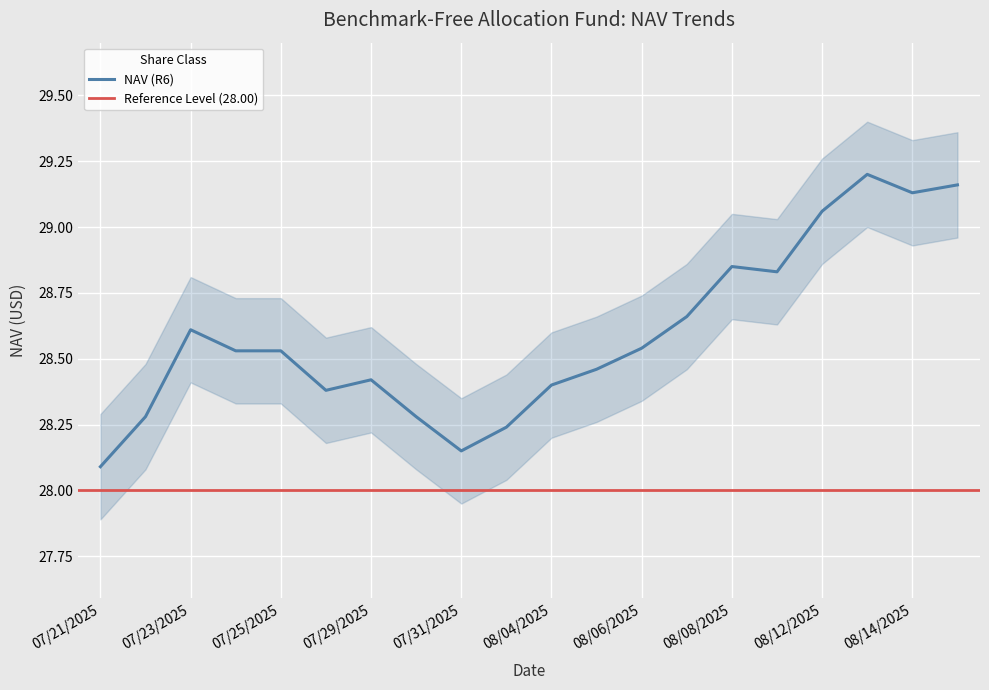

The value of NAV (R6) at 07/29/2025 is 28.4. True or false?

True